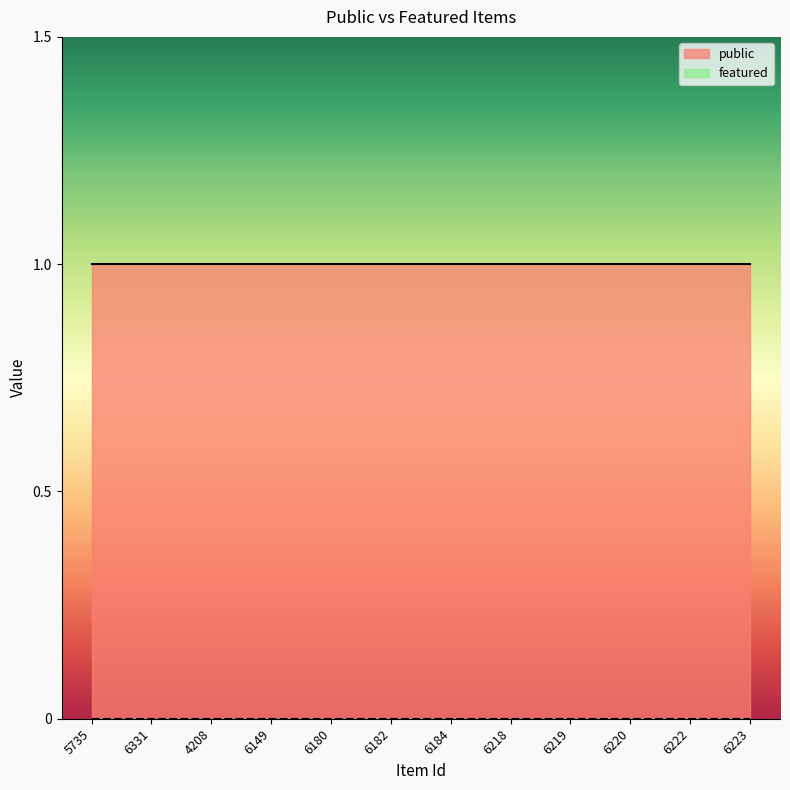

Does the chart have visible grid lines?

No